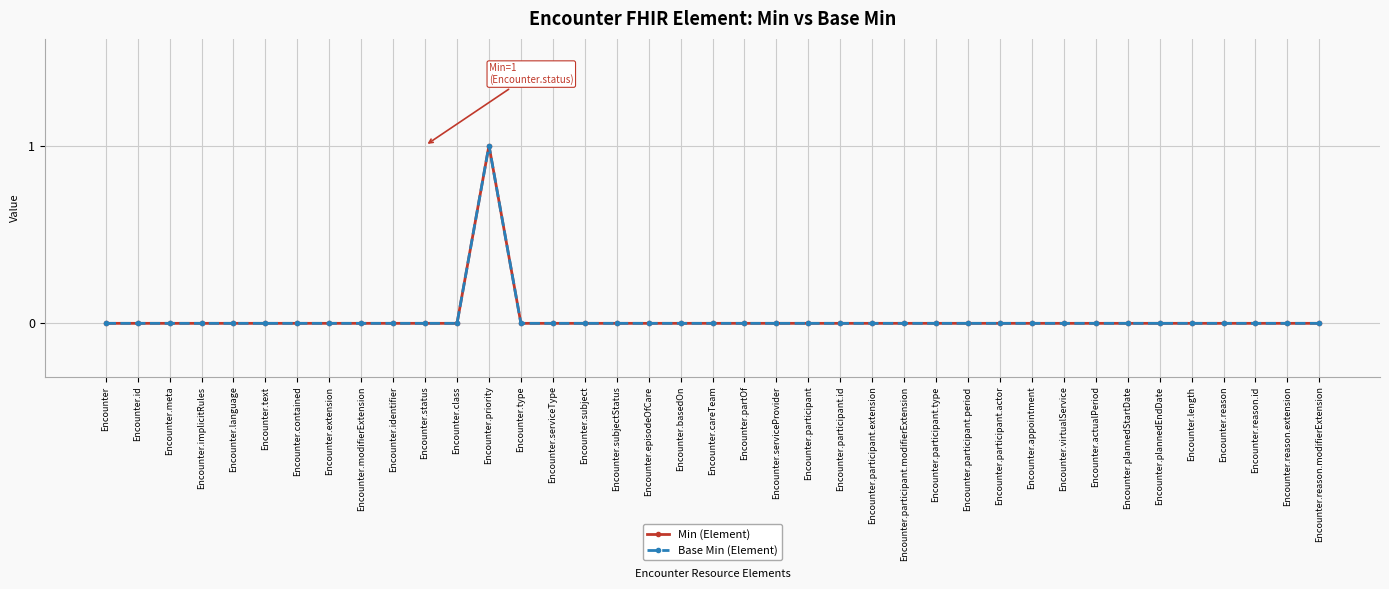

At how many categories does at least one series exceed 0?

1